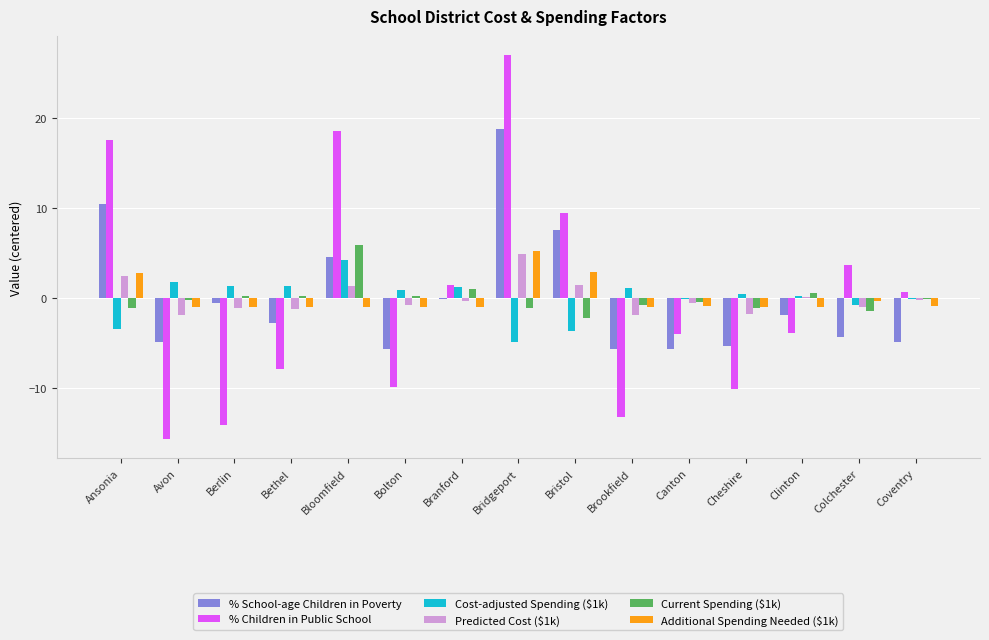

At which category is the sum across all series the highest?

Bridgeport